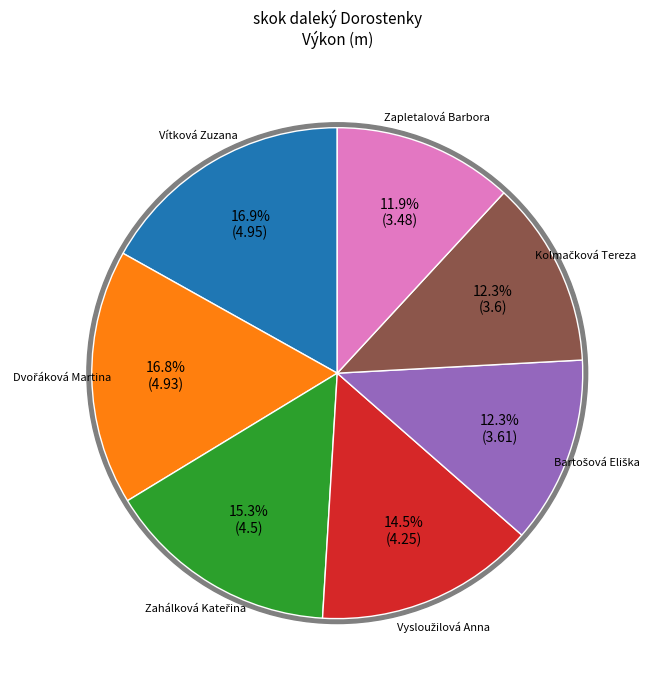

What is the ratio of the value at Dvořáková Martina to the value at Kolmačková Tereza?

1.4